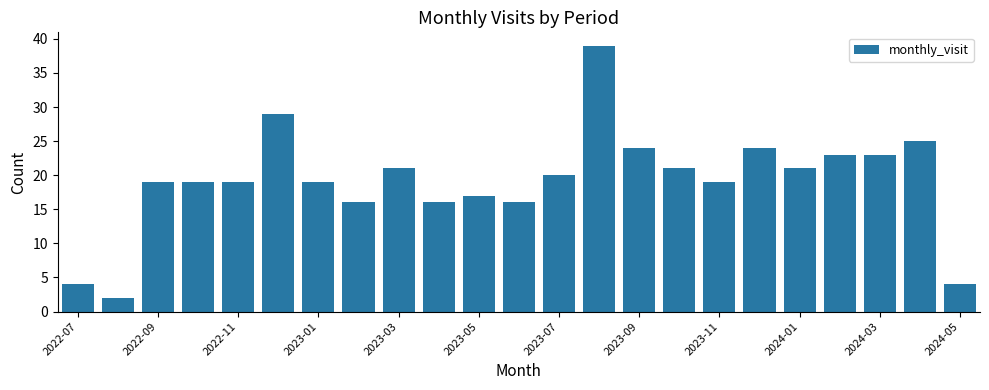

What is the greatest value displayed?

39